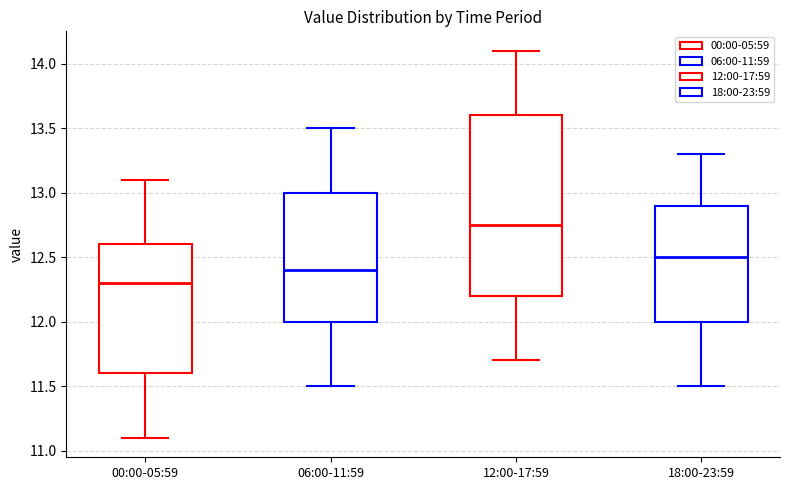

Reading left to right, transcribe this box plot: for each box, give where its median line is, the range the box spans, and where its two whiskers end, as read against the y-axis. The values are not printed on the chart, so give them approximately, as read against the axis.

00:00-05:59: median 12.30, box 11.60 to 12.60, whiskers 11.10 to 13.10
06:00-11:59: median 12.40, box 12.00 to 13.00, whiskers 11.50 to 13.50
12:00-17:59: median 12.75, box 12.20 to 13.60, whiskers 11.70 to 14.10
18:00-23:59: median 12.50, box 12.00 to 12.90, whiskers 11.50 to 13.30